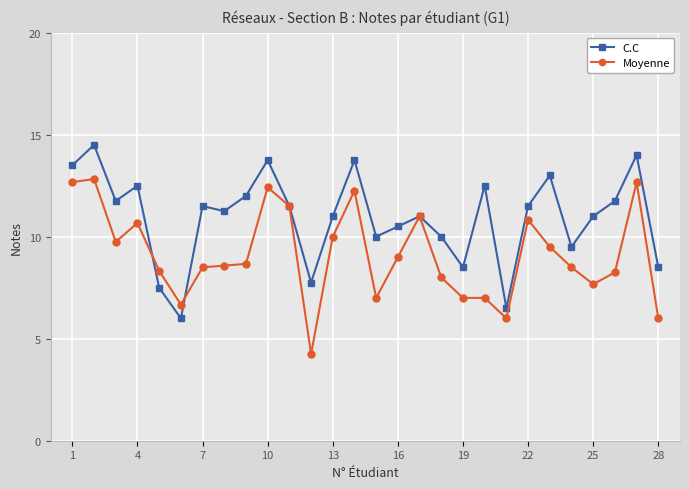

True or false: Moyenne has more than 0 points higher than both neighbors.

True